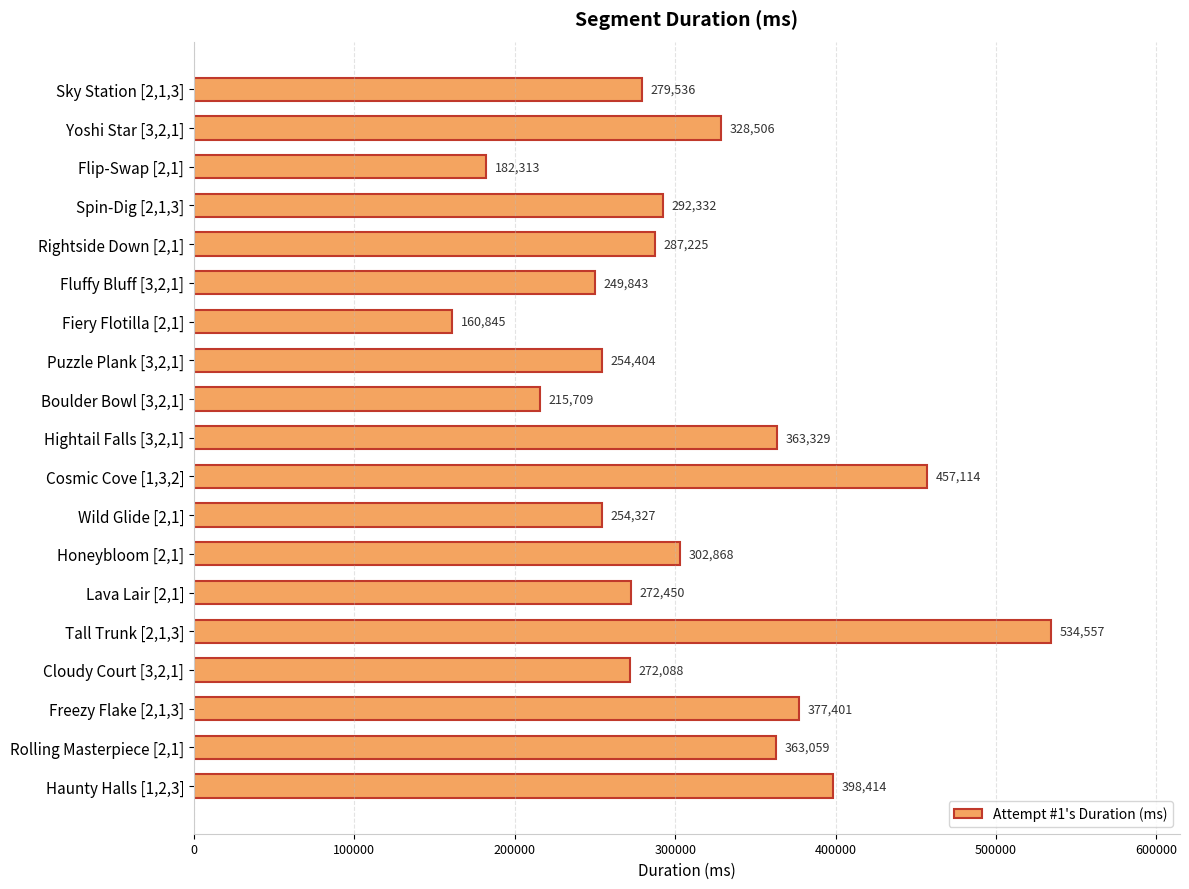

Where is the data nearest to the value 347701?

Rolling Masterpiece [2,1]